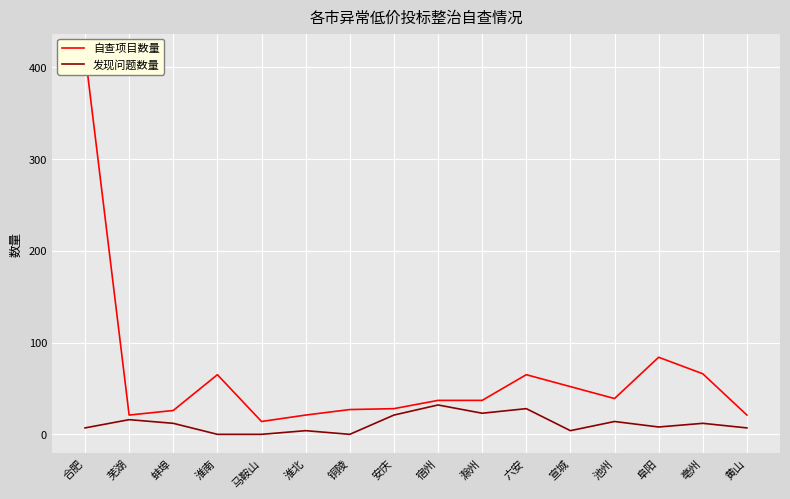

In 自查项目数量, how many points are higher than both neighbors (excluding endpoints)?

3